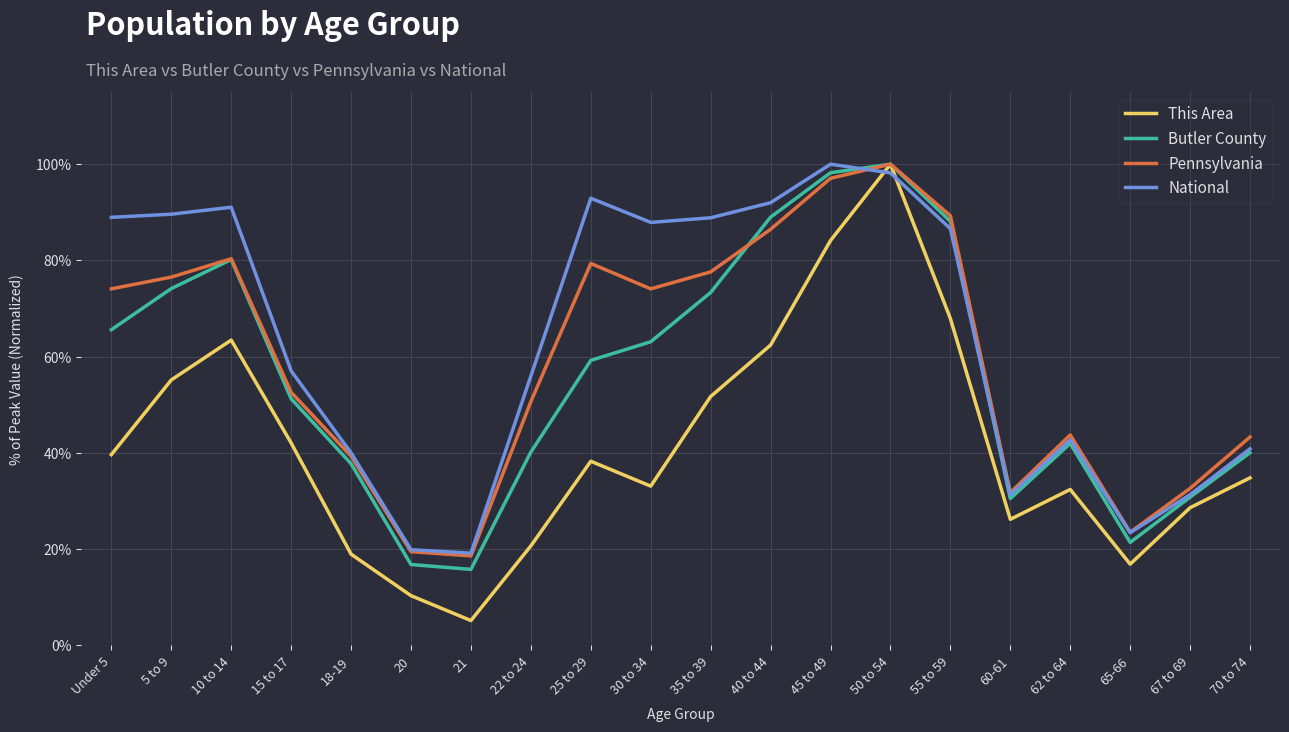

How many intersections are there between National and This Area?

2